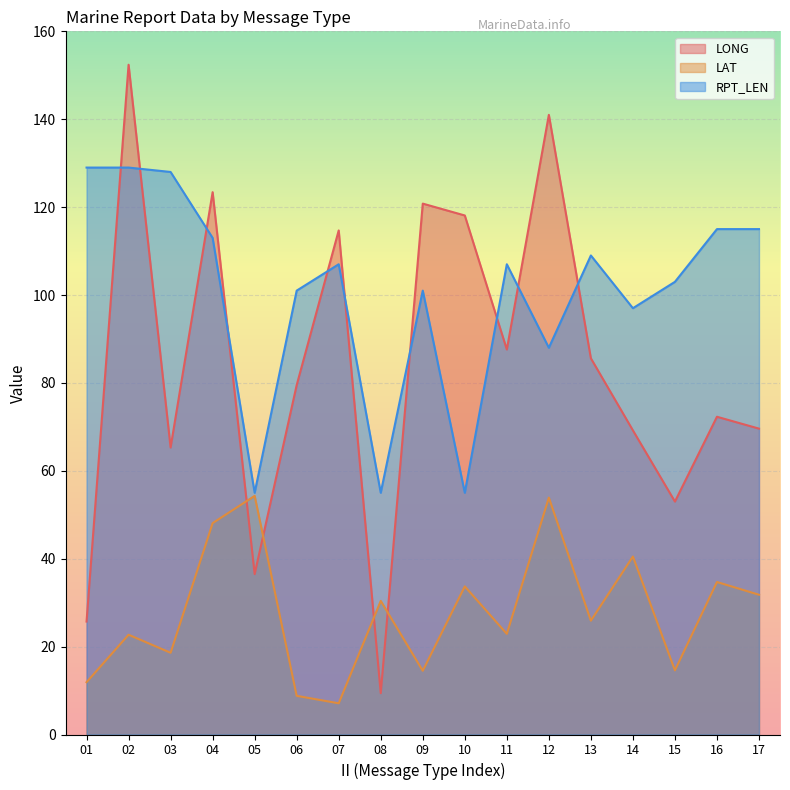

How many intersections are there between LONG and RPT_LEN?

10